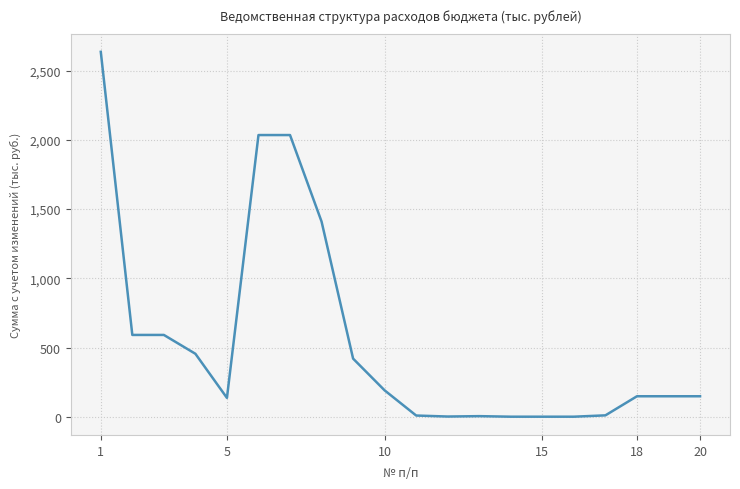

What is the difference between the maximum and minimum values?

2636.3